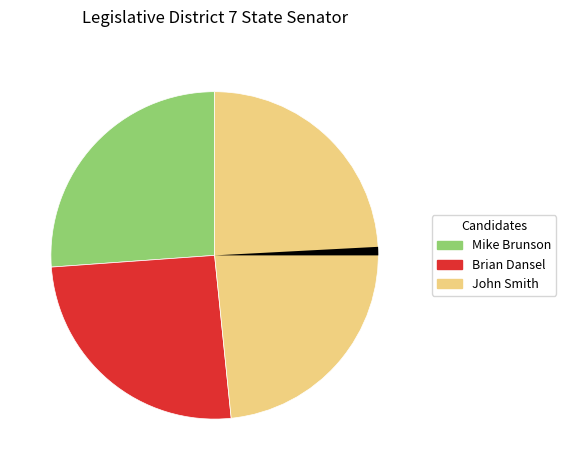

Is there any slice that represents more than half of the pie?

No